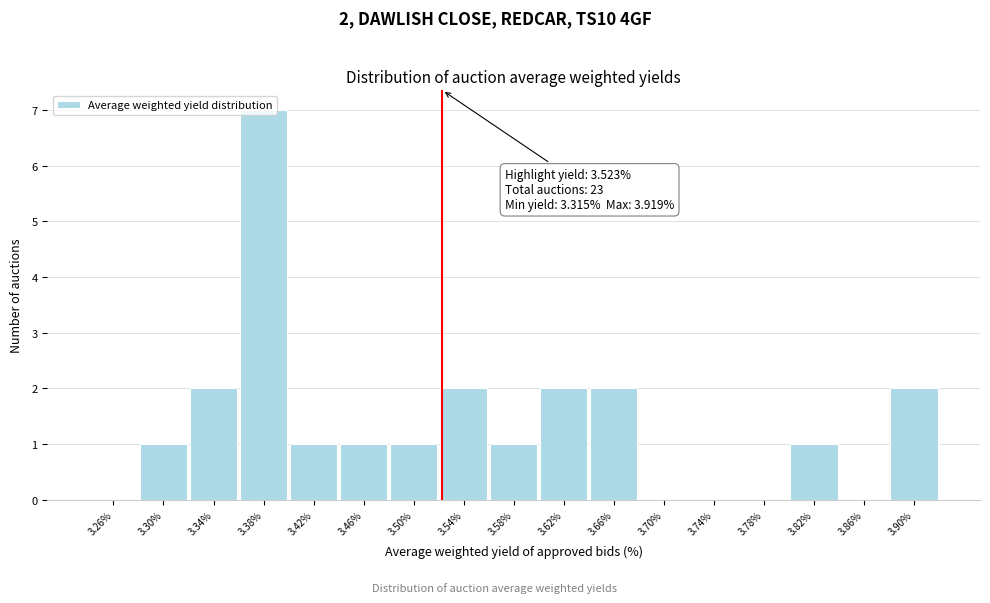

Over which range of the x-axis is the bar tallest?

3.36 to 3.40